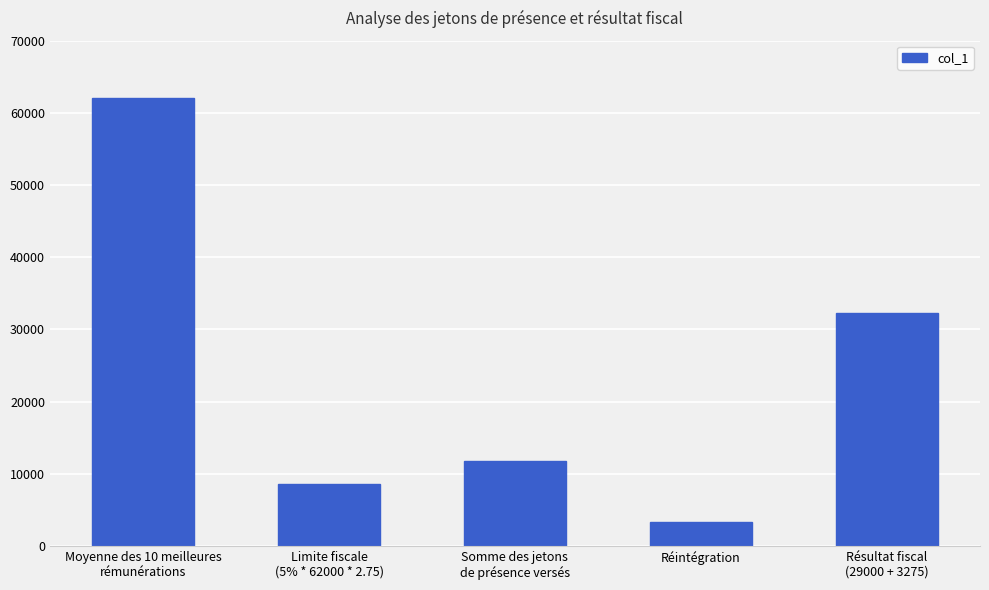

What is the label of the 4th bar from the left?

Réintégration